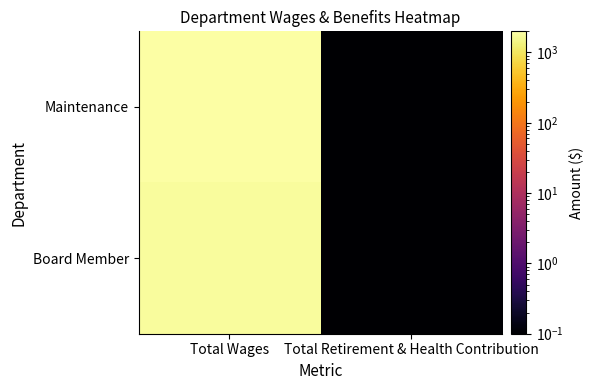

Which has a higher value, Total Wages or Total Retirement & Health Contribution?

Total Wages